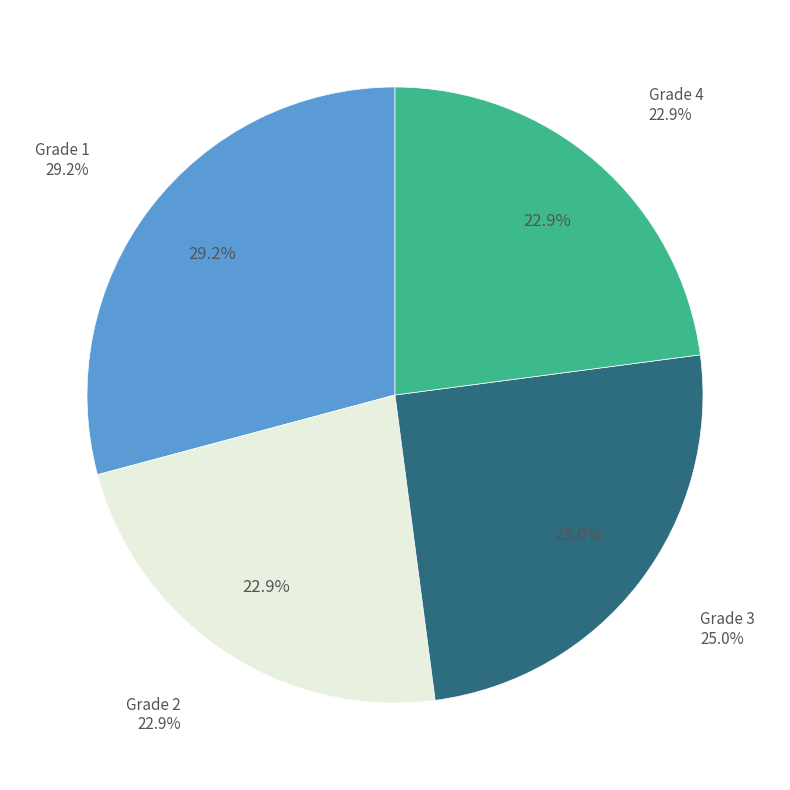

How much of the chart is everything except Grade 1?

70.8%